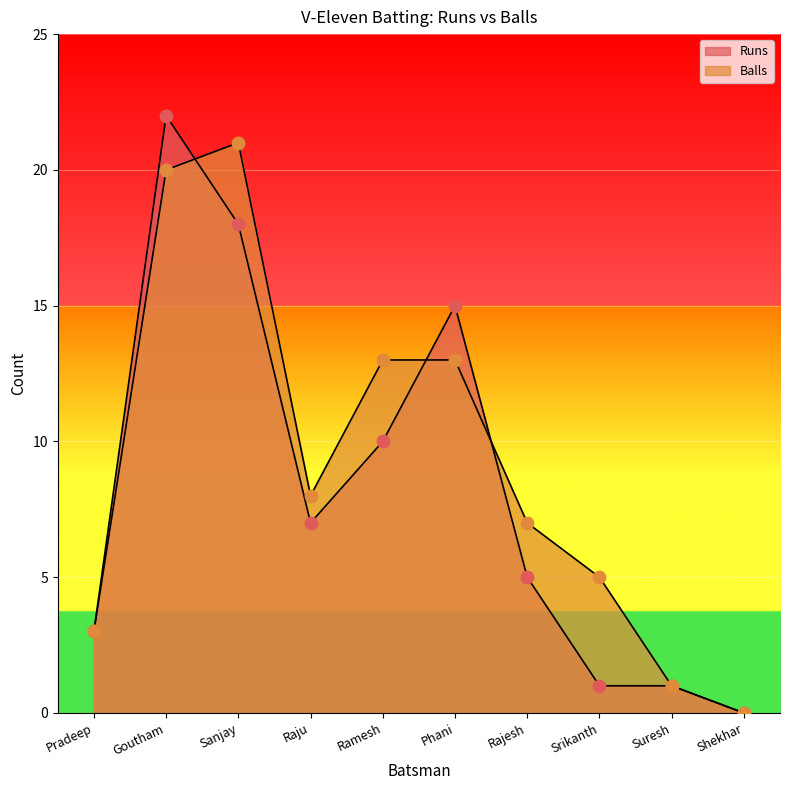

Which series has the widest spread of Y values?

Runs